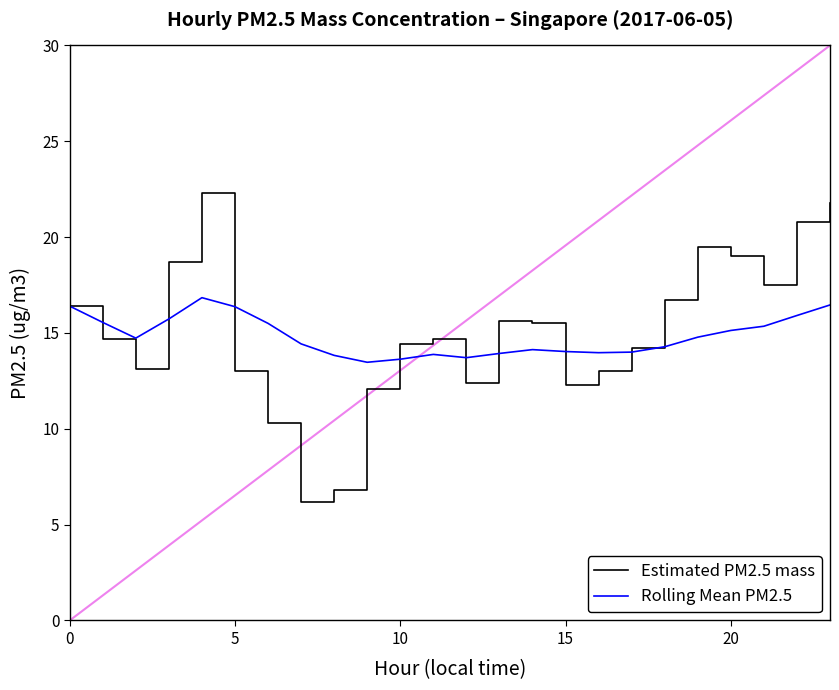

Does the chart have visible grid lines?

No